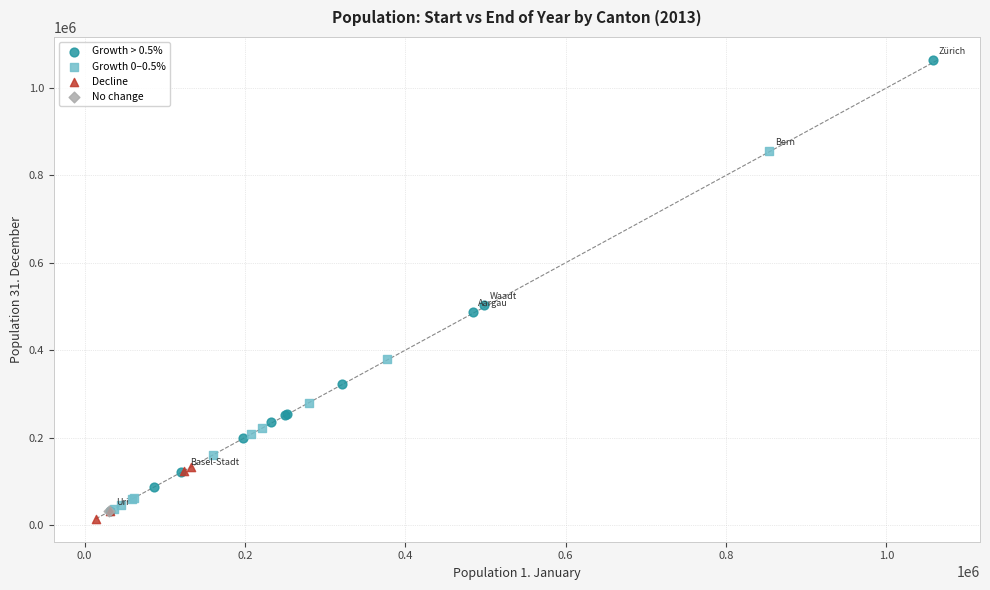

What are all the series names shown in the legend?

Growth > 0.5%, Growth 0–0.5%, Decline, No change